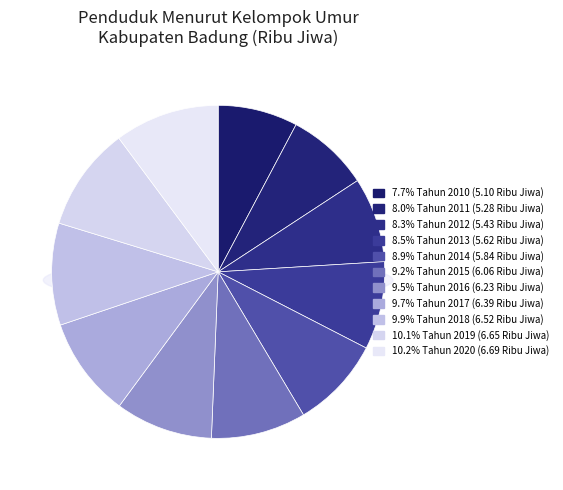

Is there any slice that represents more than half of the pie?

No